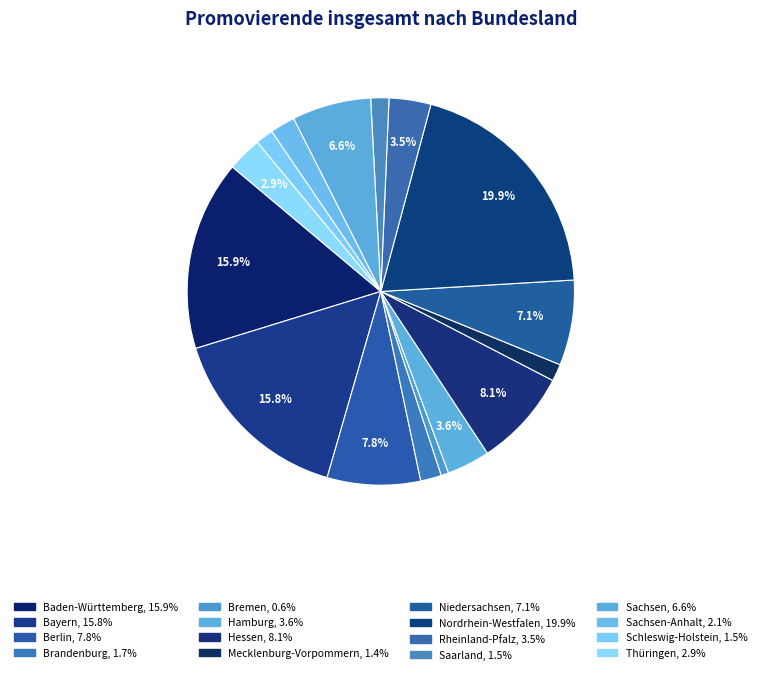

How many segments does this pie chart have?

16